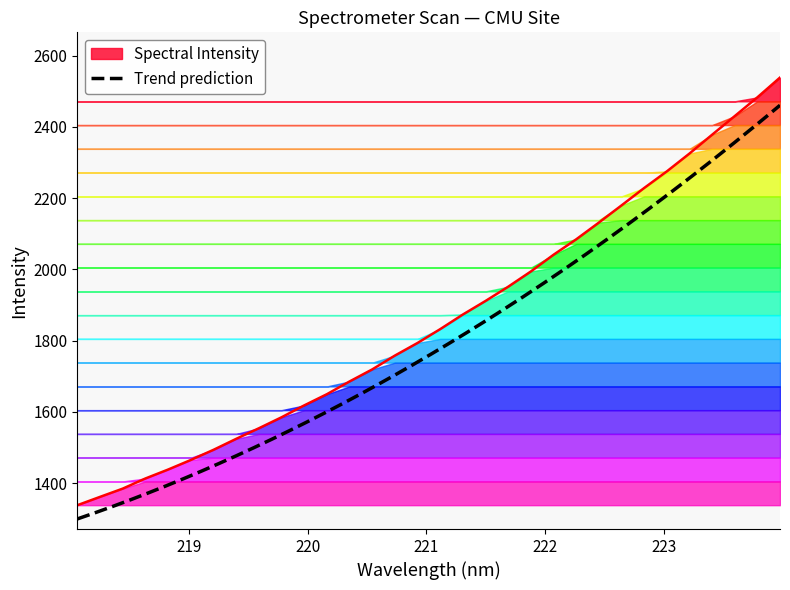

Which label corresponds to the largest value in the chart?

223.9802